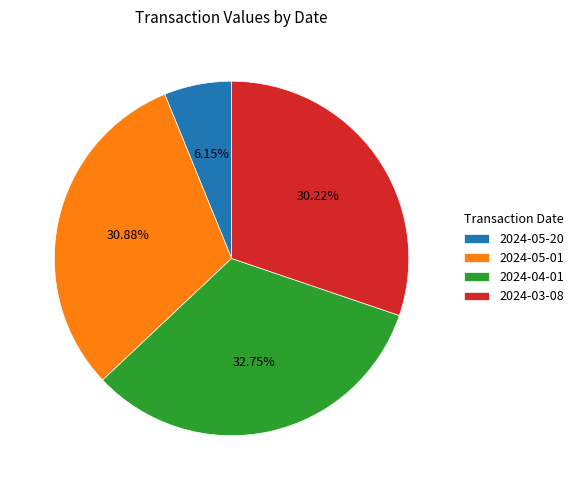

Count the number of slices in the pie.

4